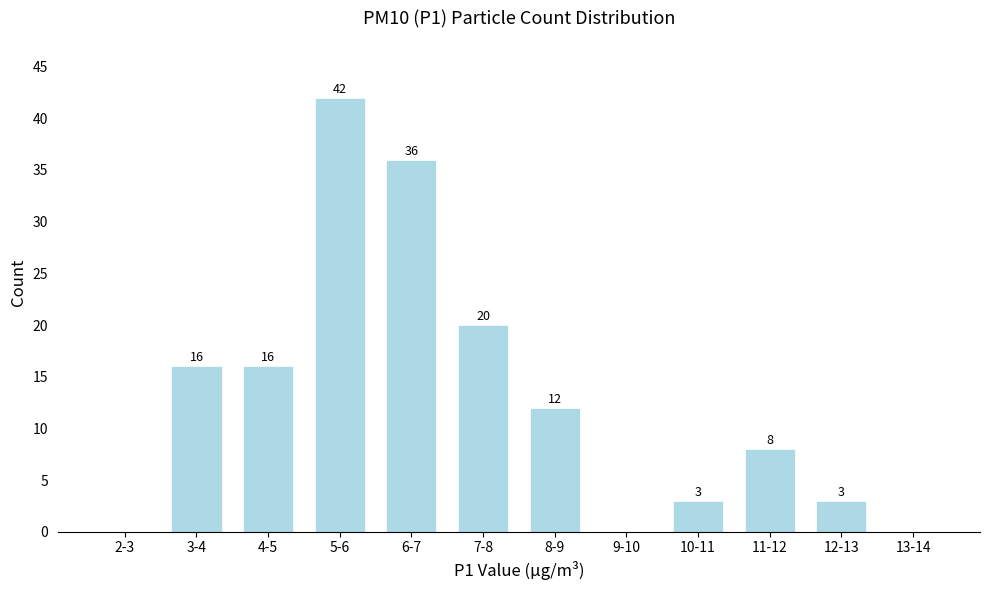

Reading left to right, what are all the values shown in this chart?

2-3=0	3-4=16	4-5=16	5-6=42	6-7=36	7-8=20	8-9=12	9-10=0	10-11=3	11-12=8	12-13=3	13-14=0